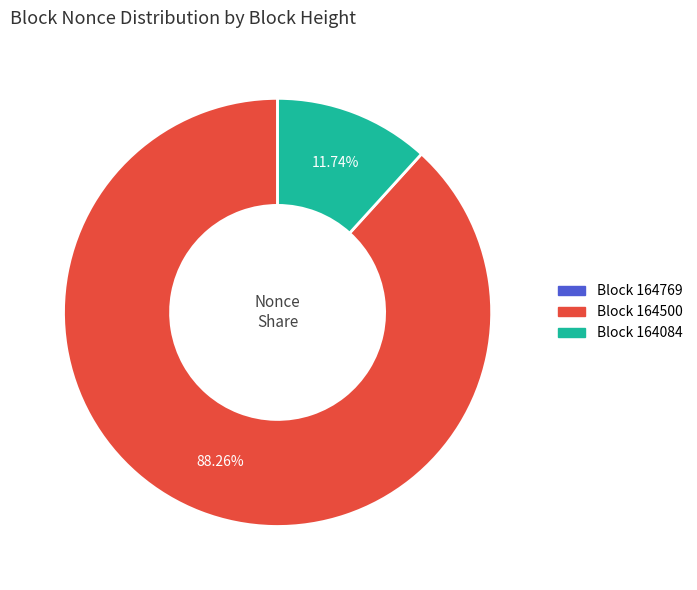

Is there any slice that represents more than half of the pie?

Yes